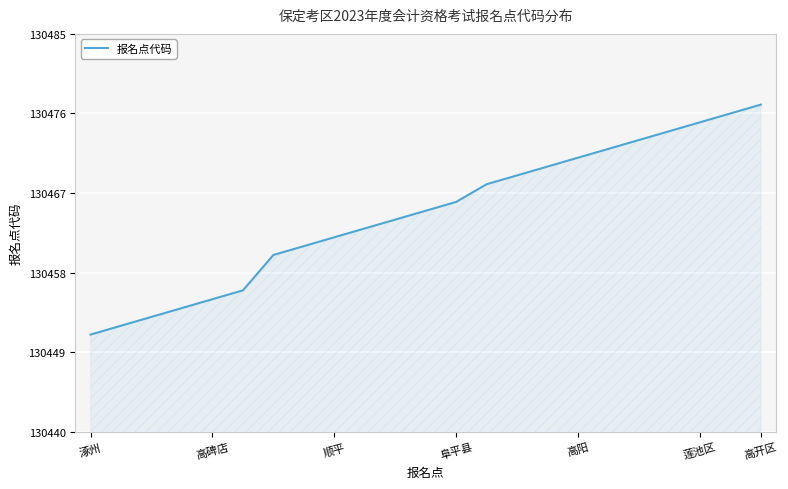

Reading left to right, transcribe all the data shown in this chart.

130451	130452	130453	130454	130455	130456	130460	130461	130462	130463	130464	130465	130466	130468	130469	130470	130471	130472	130473	130474	130475	130476	130477